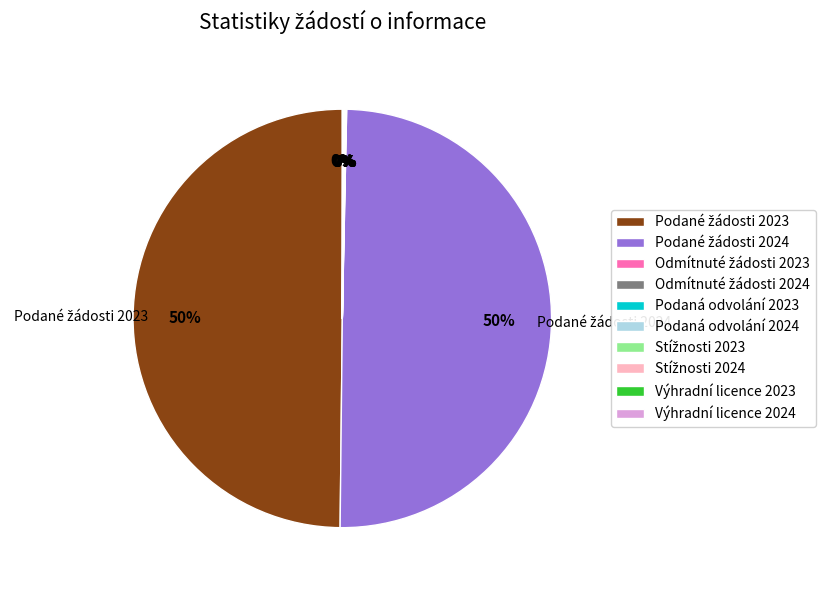

To the nearest percent, what is the average slice percentage?

10%